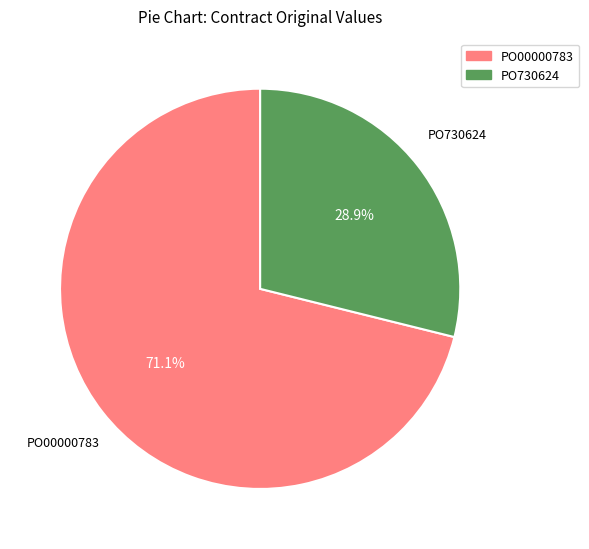

How many segments does this pie chart have?

2